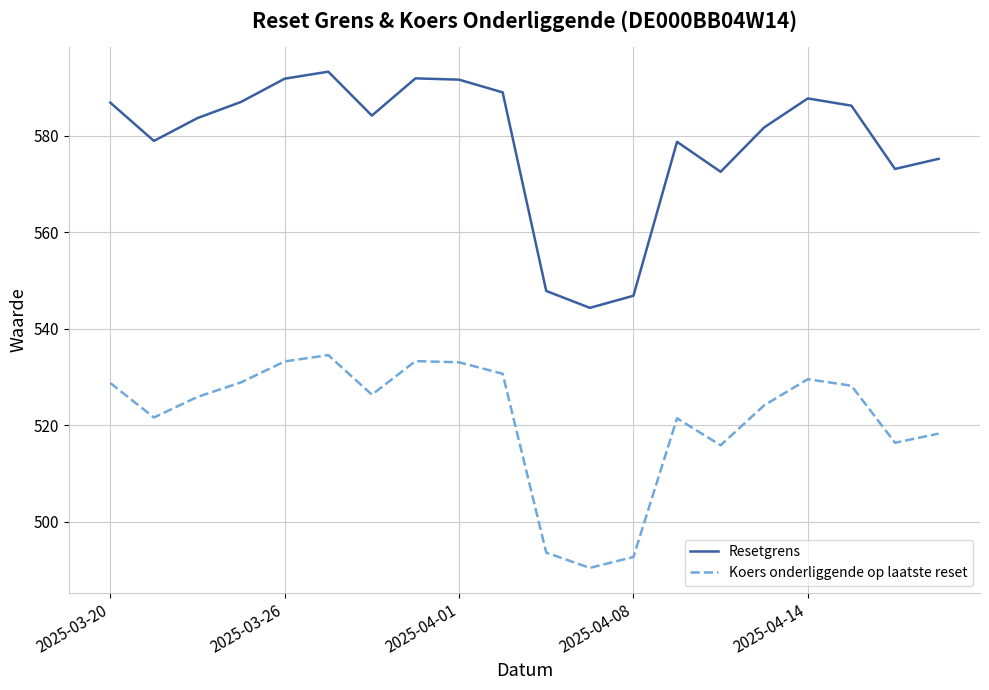

Which series has the largest total across all categories?

Resetgrens